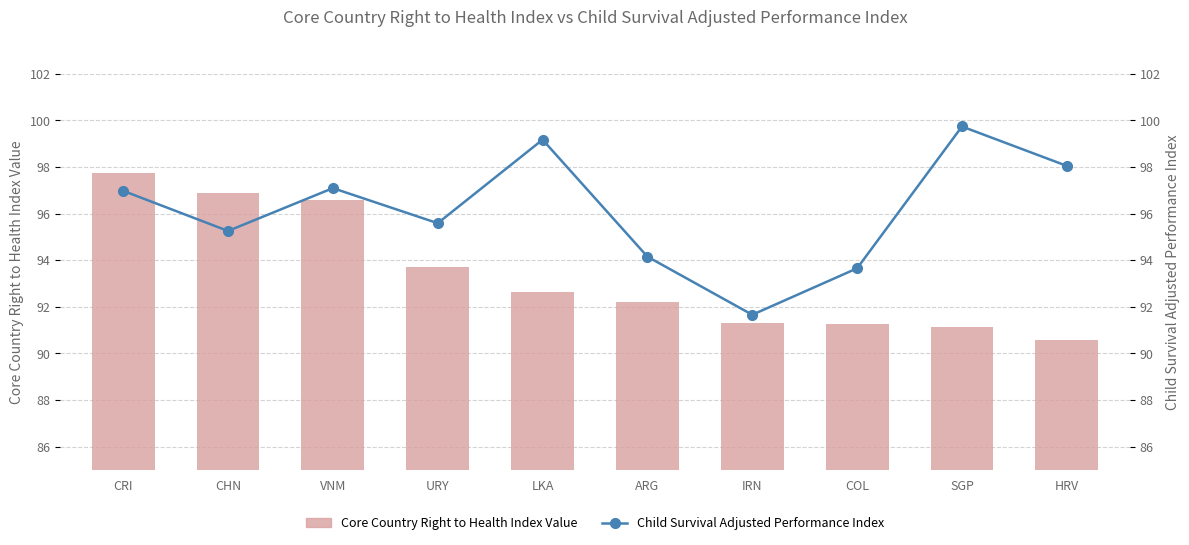

What is the difference between the highest and lowest values at VNM?

0.5